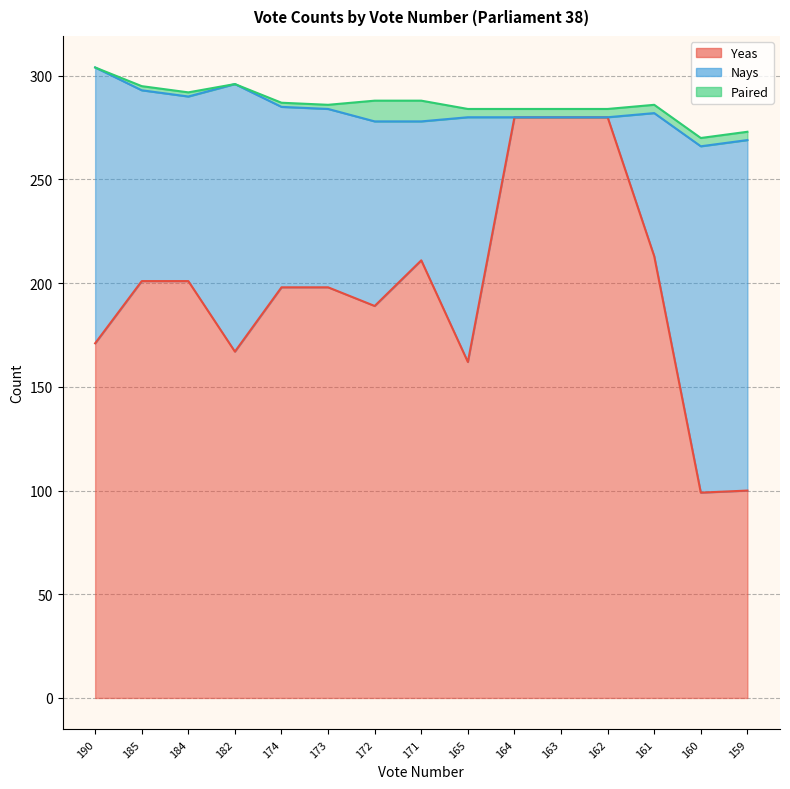

The value of Yeas at 172 is 189. True or false?

True